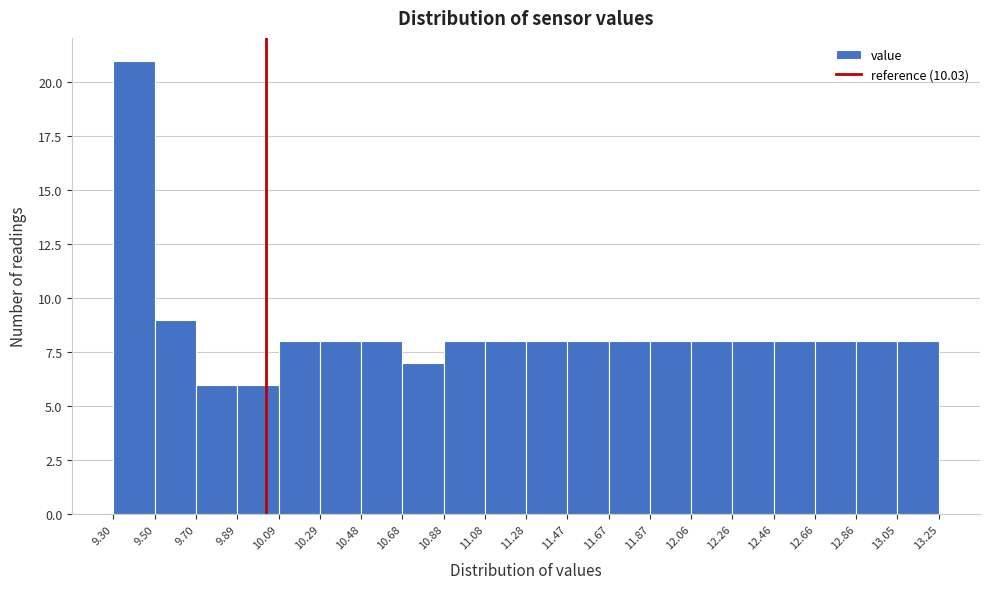

Over which range of the x-axis is the bar tallest?

9.30 to 9.50